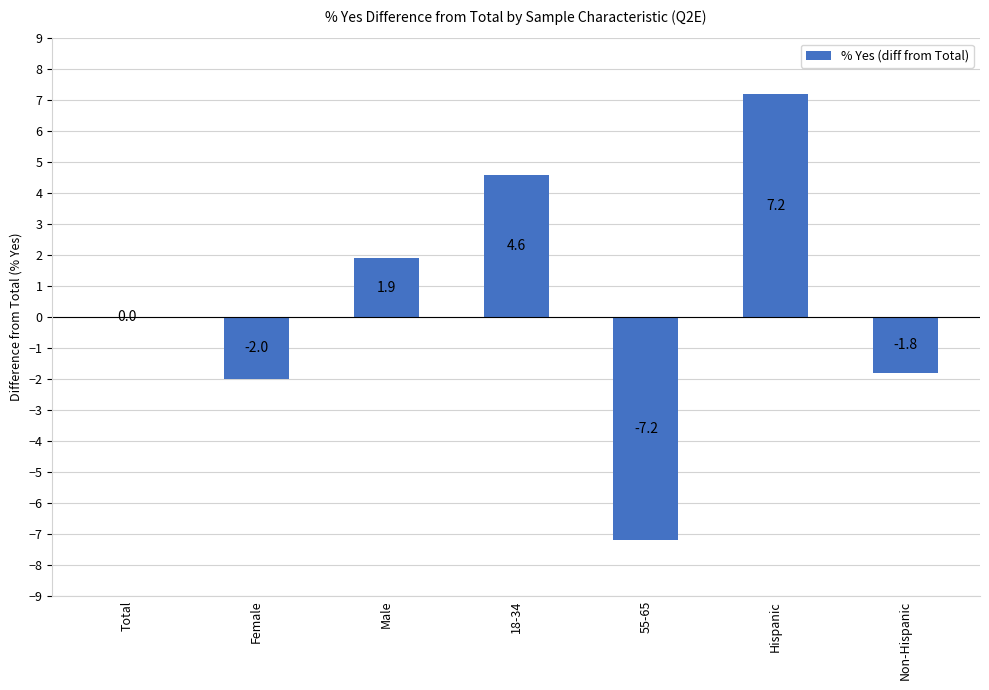

Where is the data nearest to the value 0?

Total